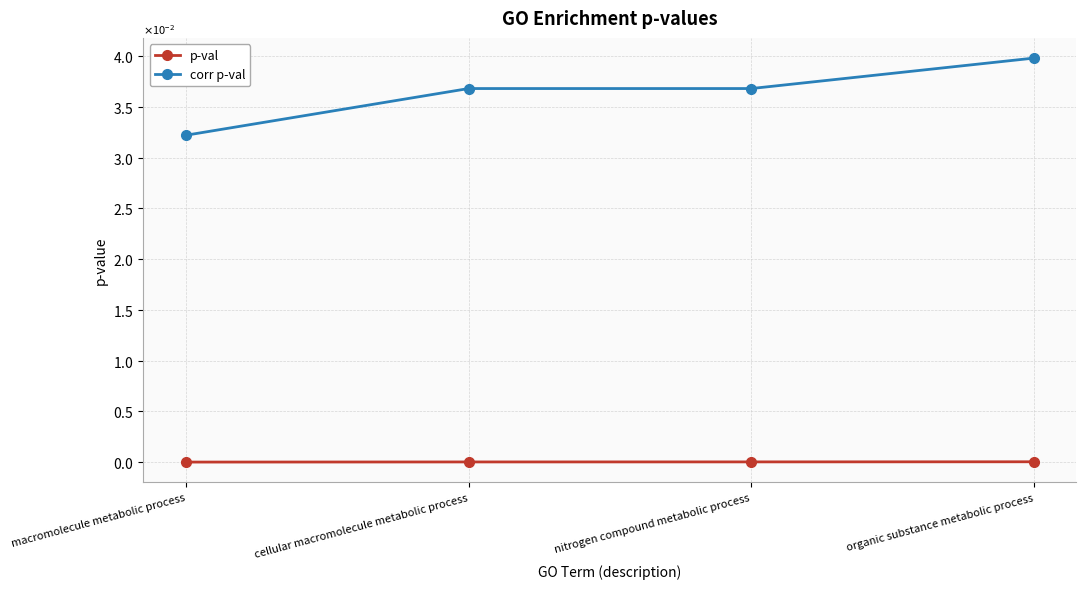

What are all the series names shown in the legend?

p-val, corr p-val